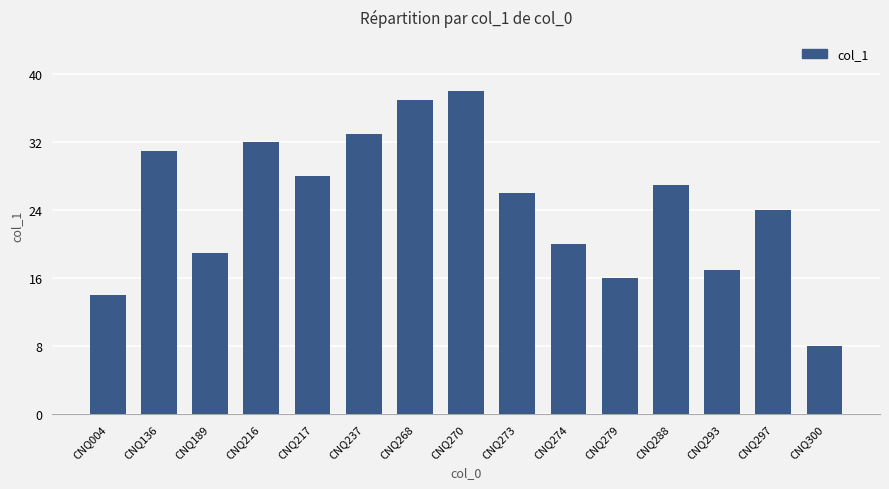

How many bars are there in total?

15